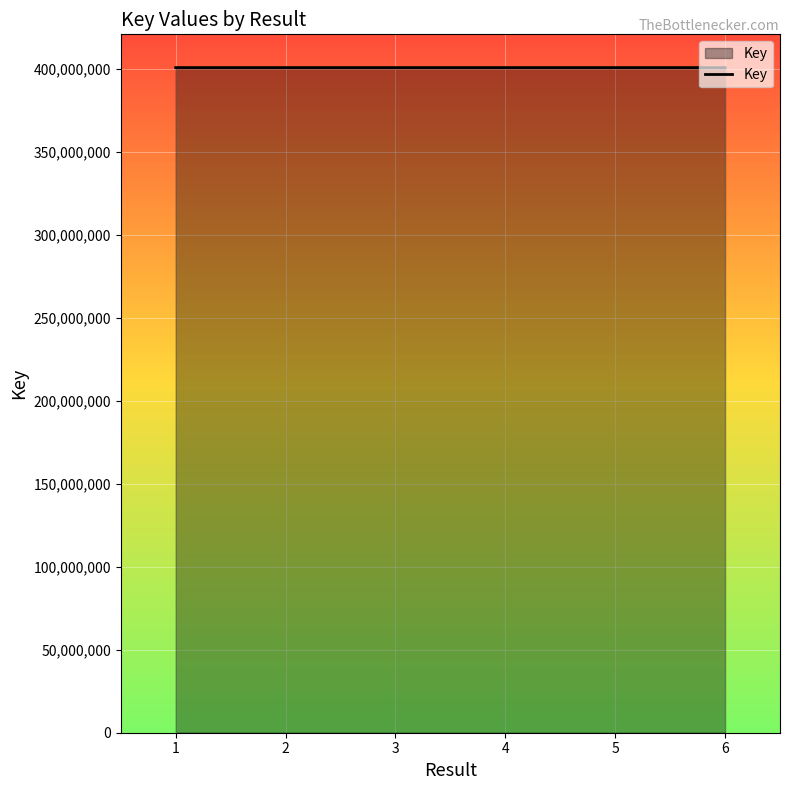

What is the ratio of the value at 2 to the value at 3?

1.0